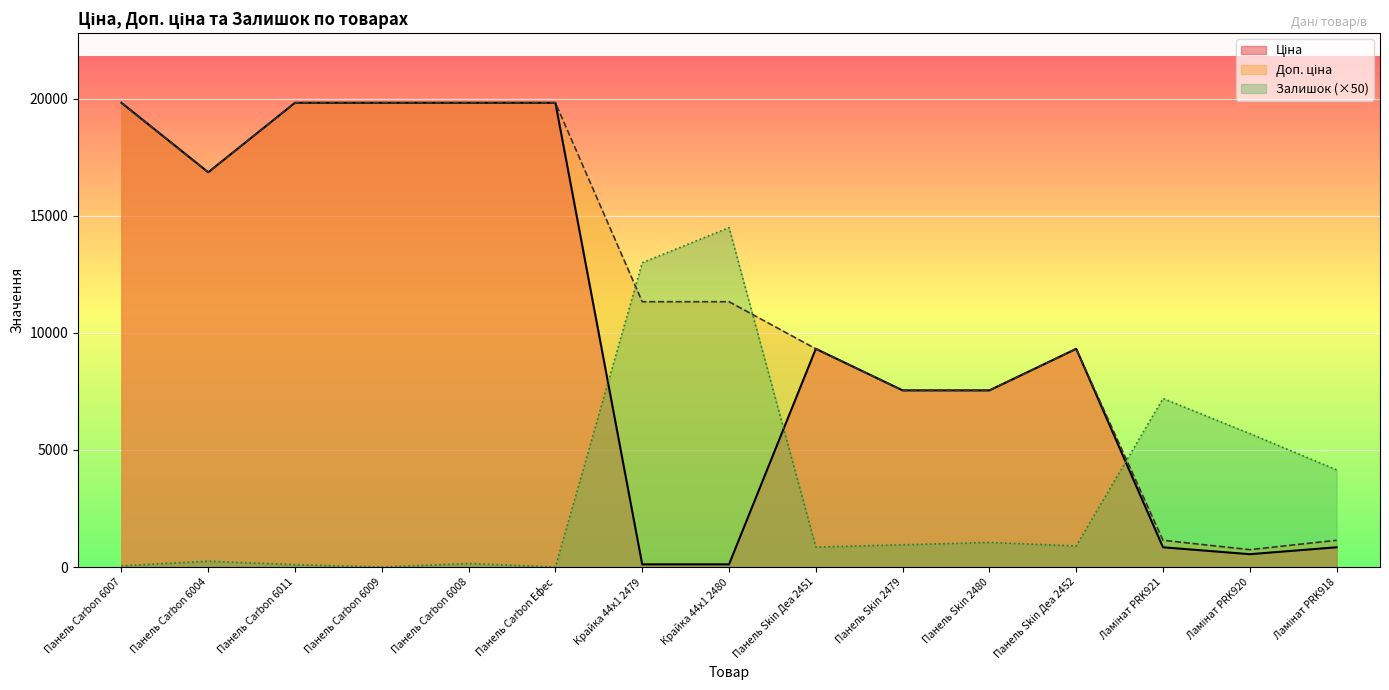

Which series changed the most between Панель Carbon 6008 and Панель Skin Деа 2452?

Ціна